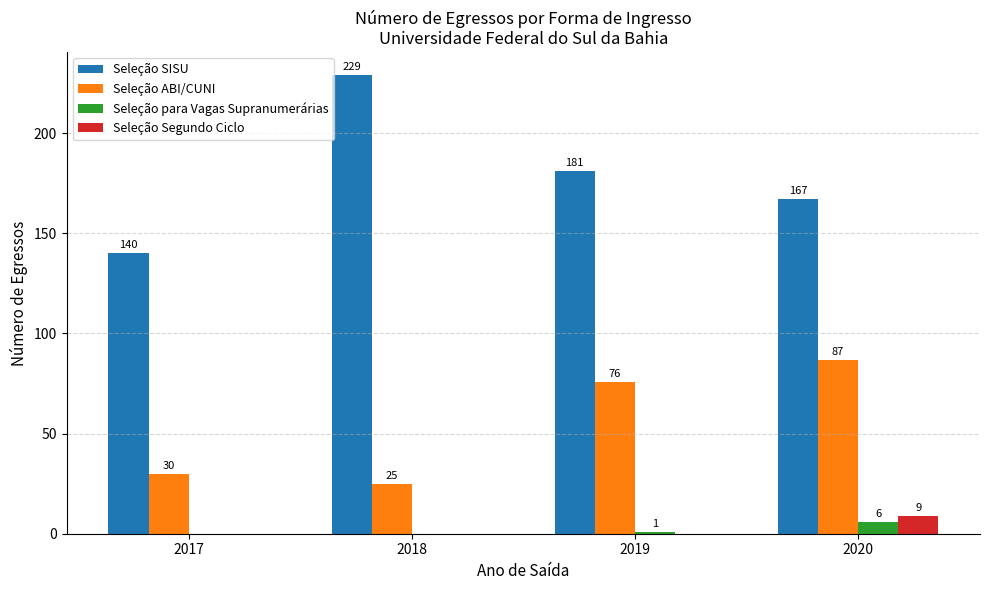

Reading left to right, what are all the values shown in this chart?

Seleção SISU: 140	229	181	167
Seleção ABI/CUNI: 30	25	76	87
Seleção para Vagas Supranumerárias: 0	0	1	6
Seleção Segundo Ciclo: 0	0	0	9